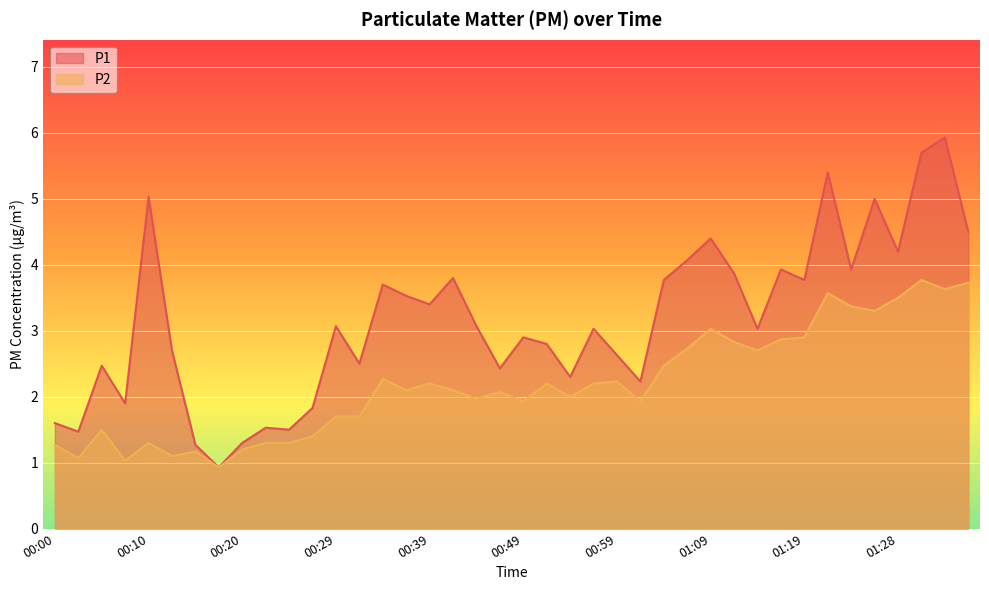

Reading left to right, extract all data points from this chart.

P1: 1.6	1.5	2.5	1.9	5.0	2.7	1.3	0.9	1.3	1.5	1.5	1.8	3.1	2.5	3.7	3.5	3.4	3.8	3.1	2.4	2.9	2.8	2.3	3.0	2.6	2.2	3.8	4.1	4.4	3.9	3.0	3.9	3.8	5.4	3.9	5.0	4.2	5.7	5.9	4.5
P2: 1.3	1.1	1.5	1.0	1.3	1.1	1.2	0.9	1.2	1.3	1.3	1.4	1.7	1.7	2.3	2.1	2.2	2.1	2.0	2.1	1.9	2.2	2.0	2.2	2.2	1.9	2.5	2.7	3.0	2.8	2.7	2.9	2.9	3.6	3.4	3.3	3.5	3.8	3.6	3.7